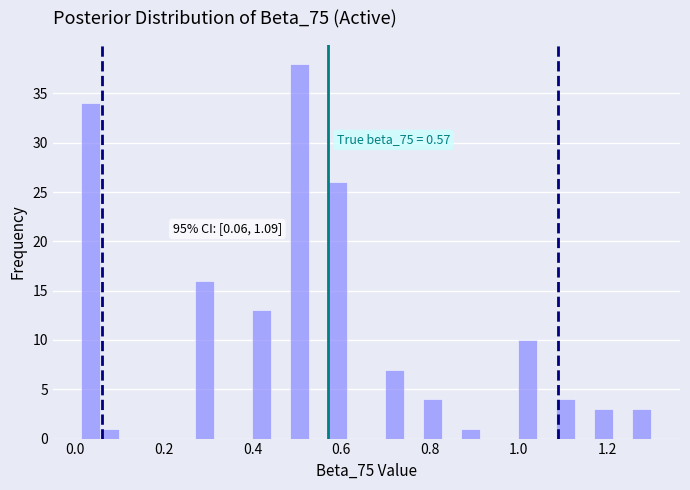

Read against the x-axis, roughly where is the centre of the tallest bar?

0.50